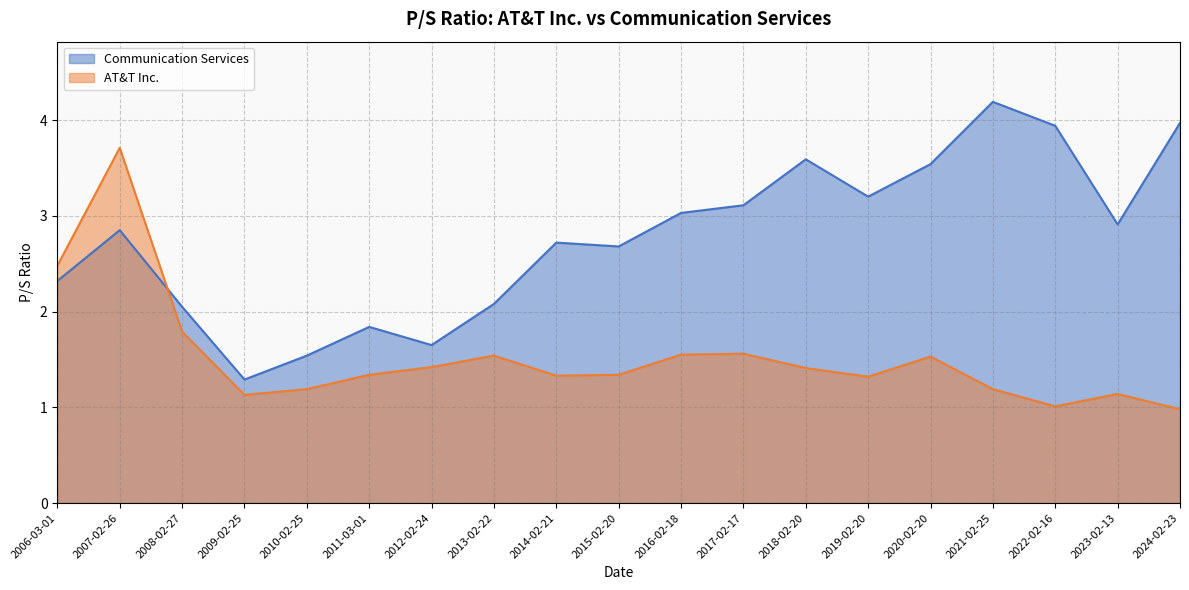

Count the number of categories in the chart.

19